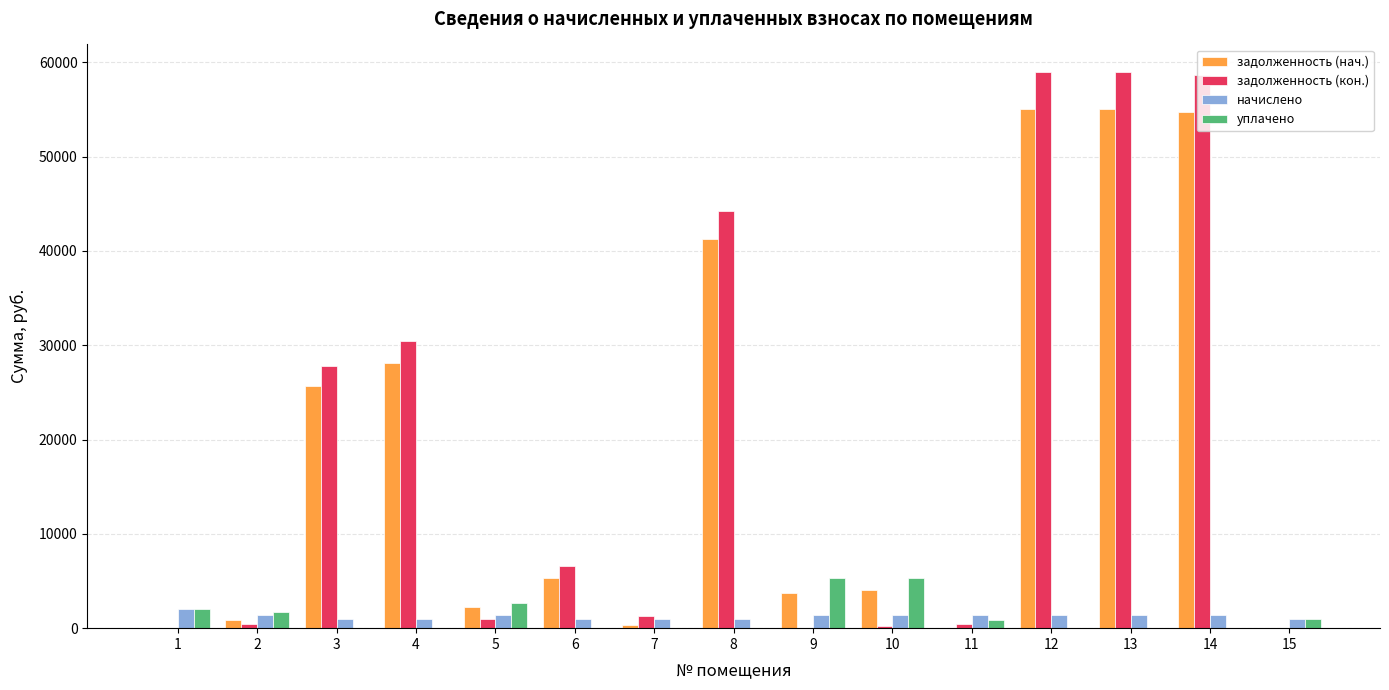

How many data points does each series have?

15